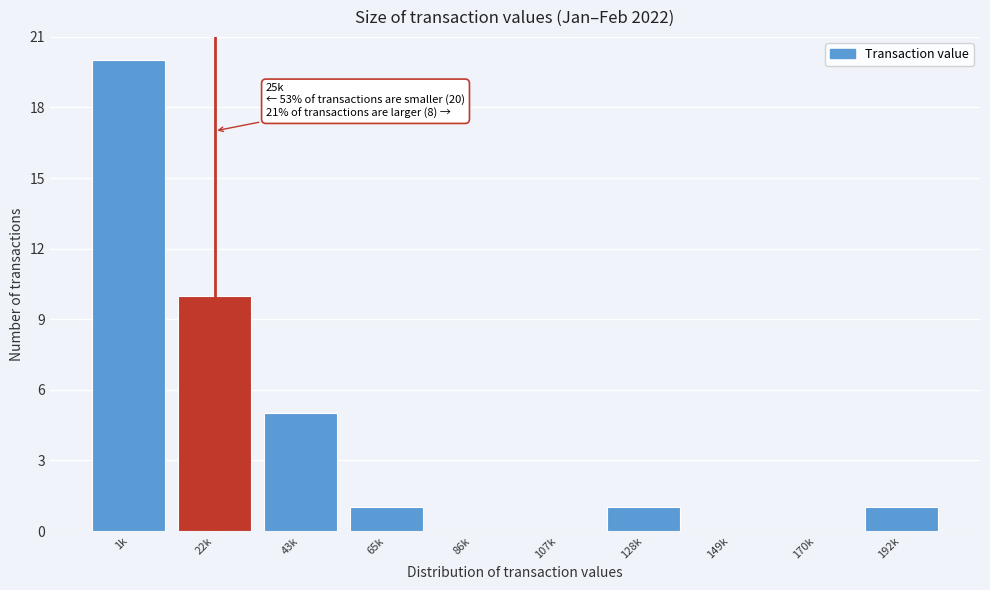

Reading right to left, what are all the values shown in this chart?

192k=1	170k=0	149k=0	128k=1	107k=0	86k=0	65k=1	43k=5	22k=10	1k=20